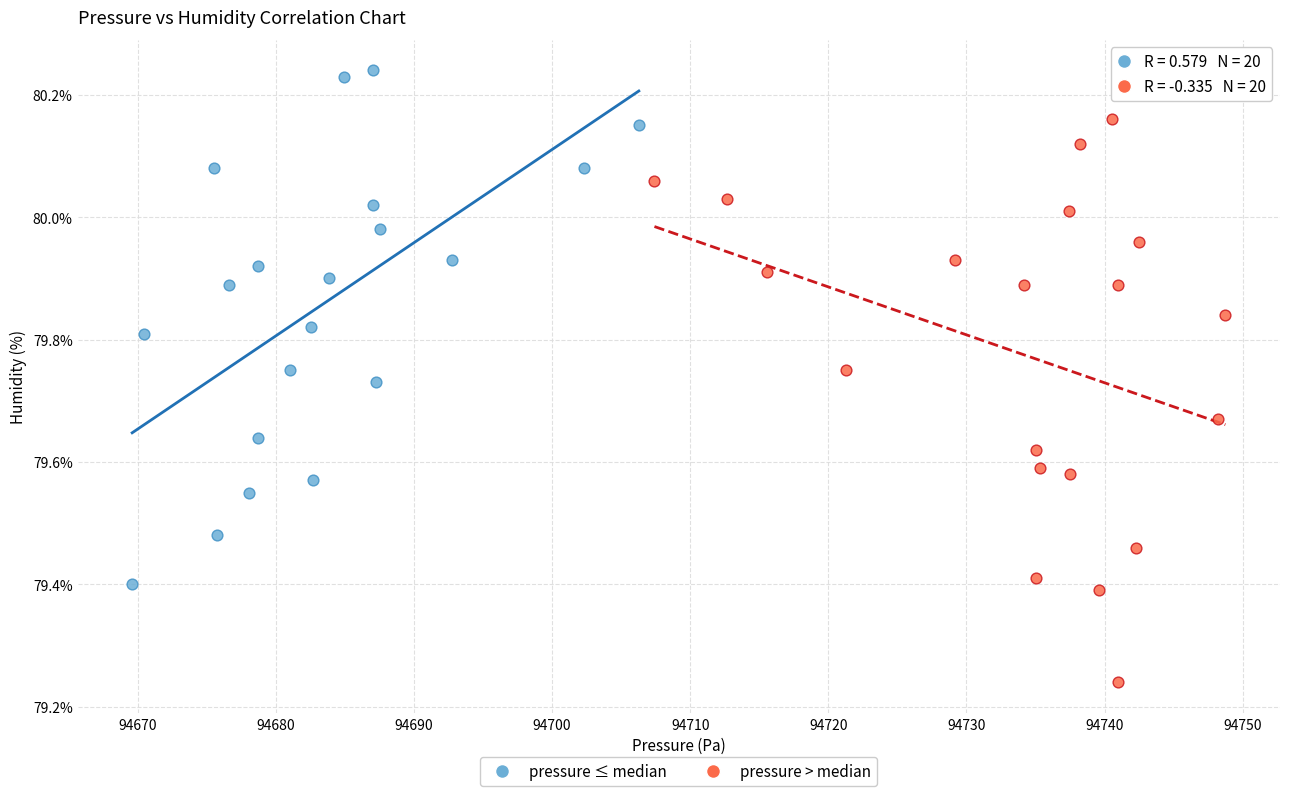

Which series reaches the minimum Y coordinate?

pressure > median